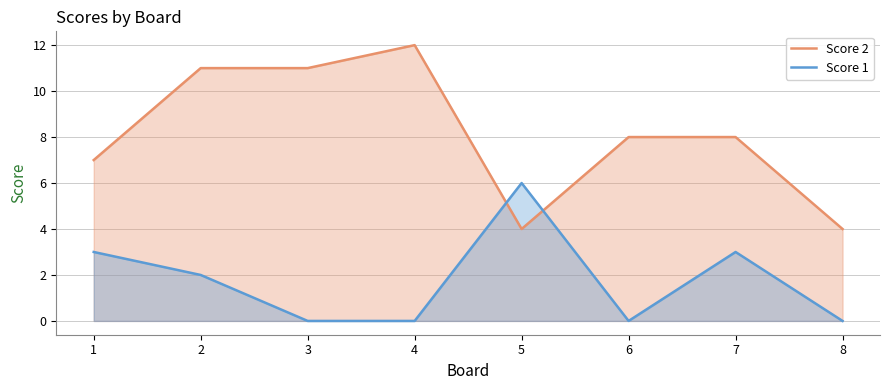

How many positive values does the Score 1 series have?

4